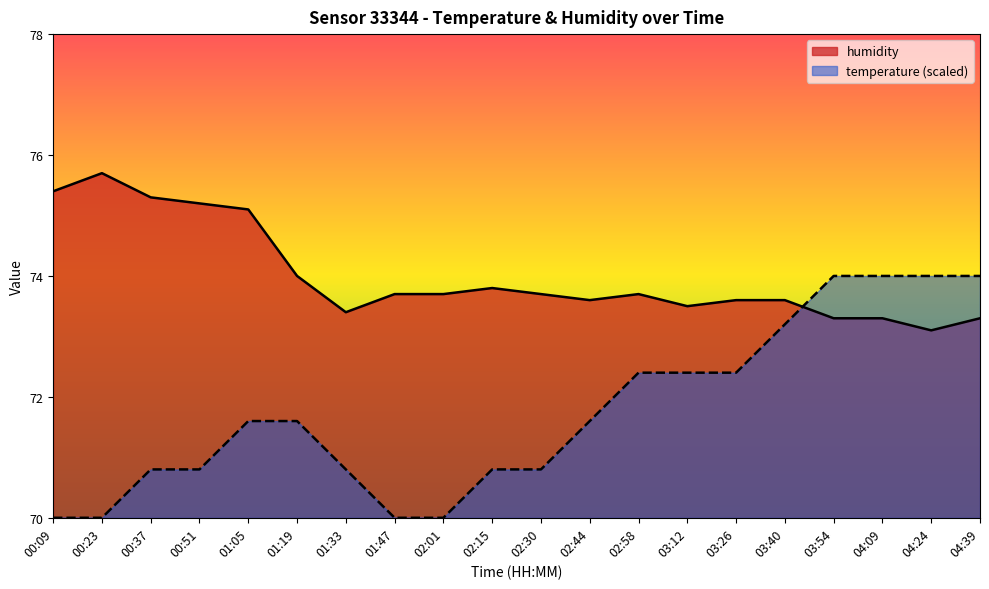

How many times do humidity and temperature cross each other?

1